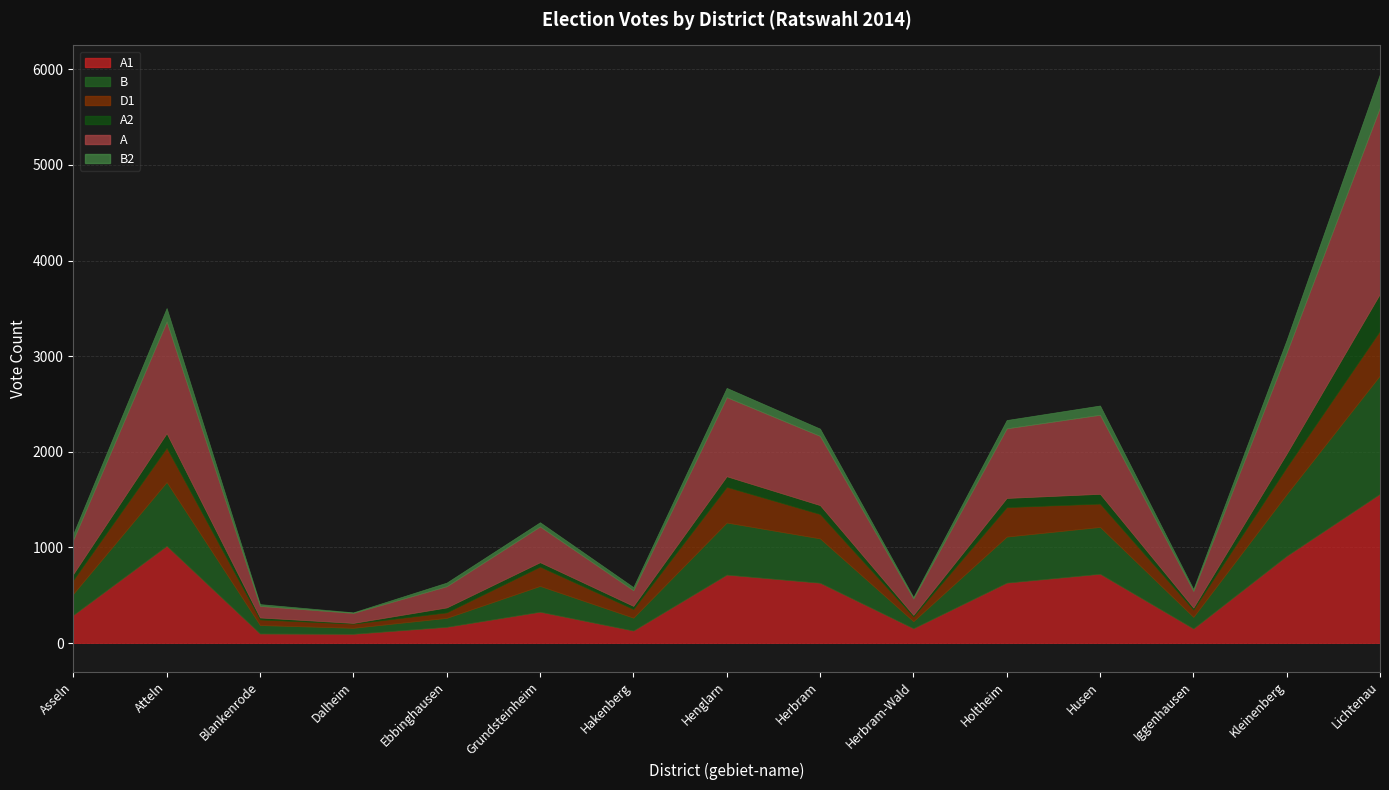

List the series in order of their peak value, lowest first.

B2, A2, D1, B, A1, A